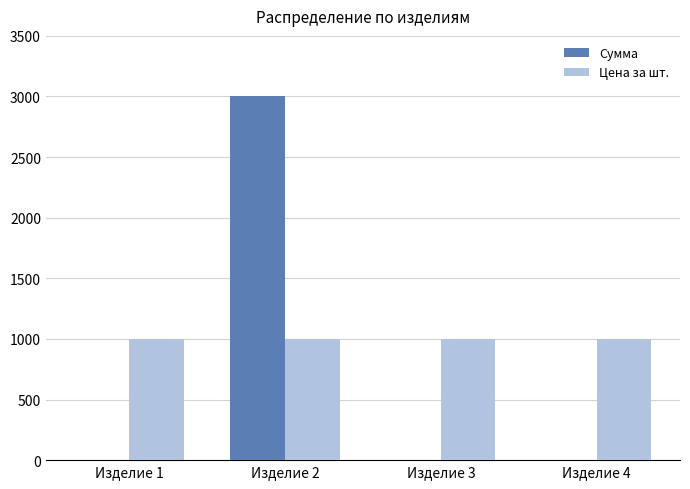

What is the highest value of the Цена за шт. series?

1000